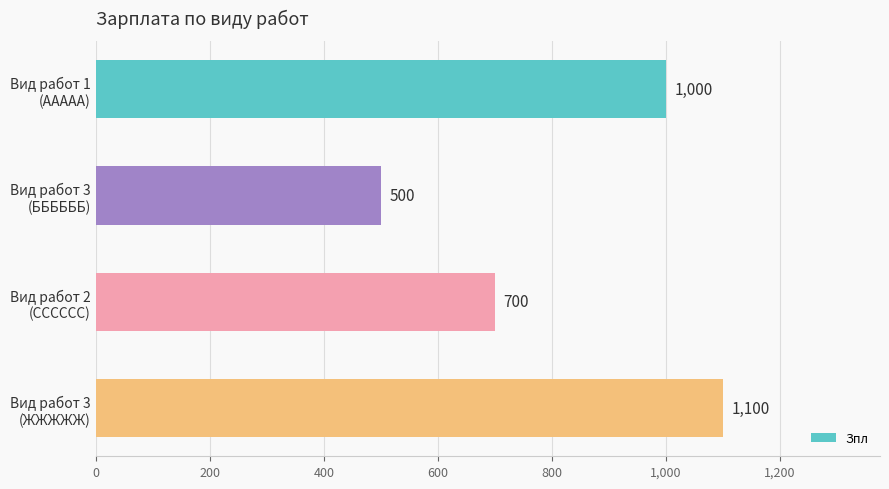

At which label is the value closest to 800?

Вид работ 2
(СССССС)